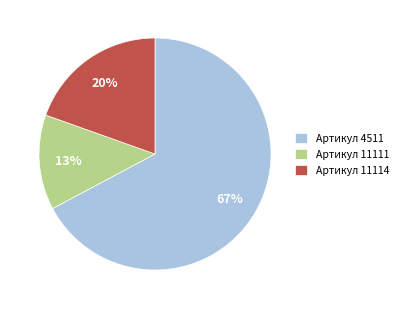

Do Артикул 11111 and Артикул 11114 together represent more than half of the pie?

No